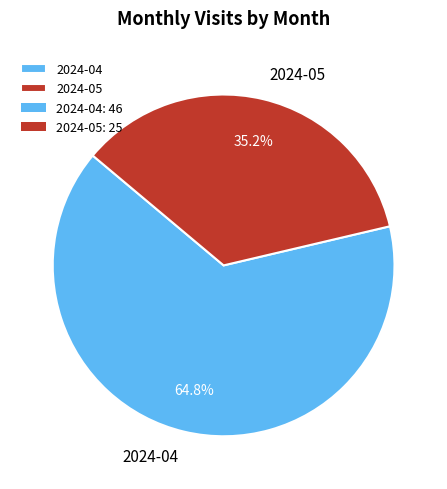

Is 2024-04 the majority of the pie?

Yes